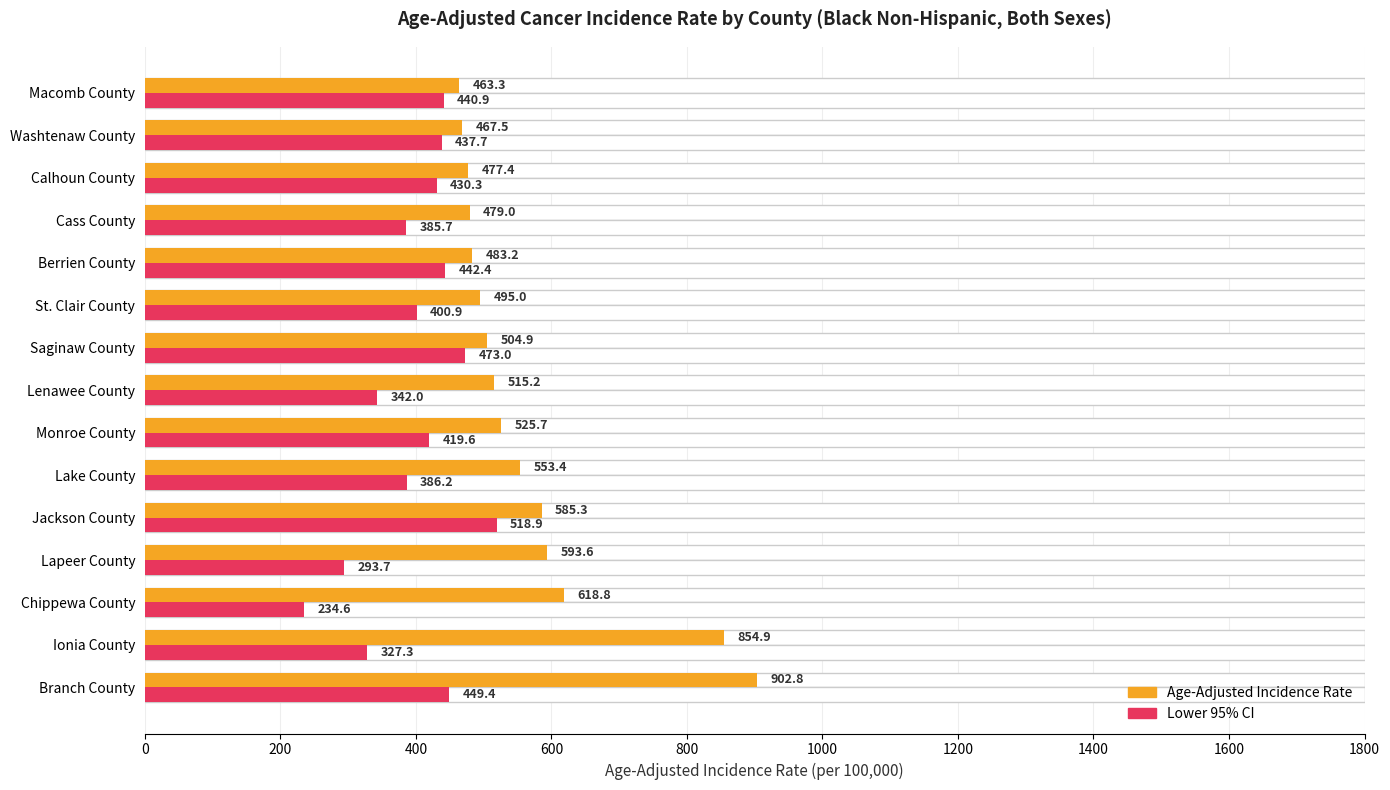

Which series has the largest range (max minus min)?

Age-Adjusted Incidence Rate